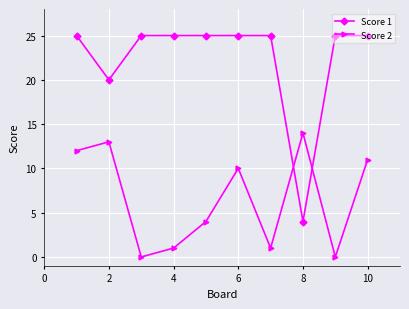

How many series are shown in this chart?

2